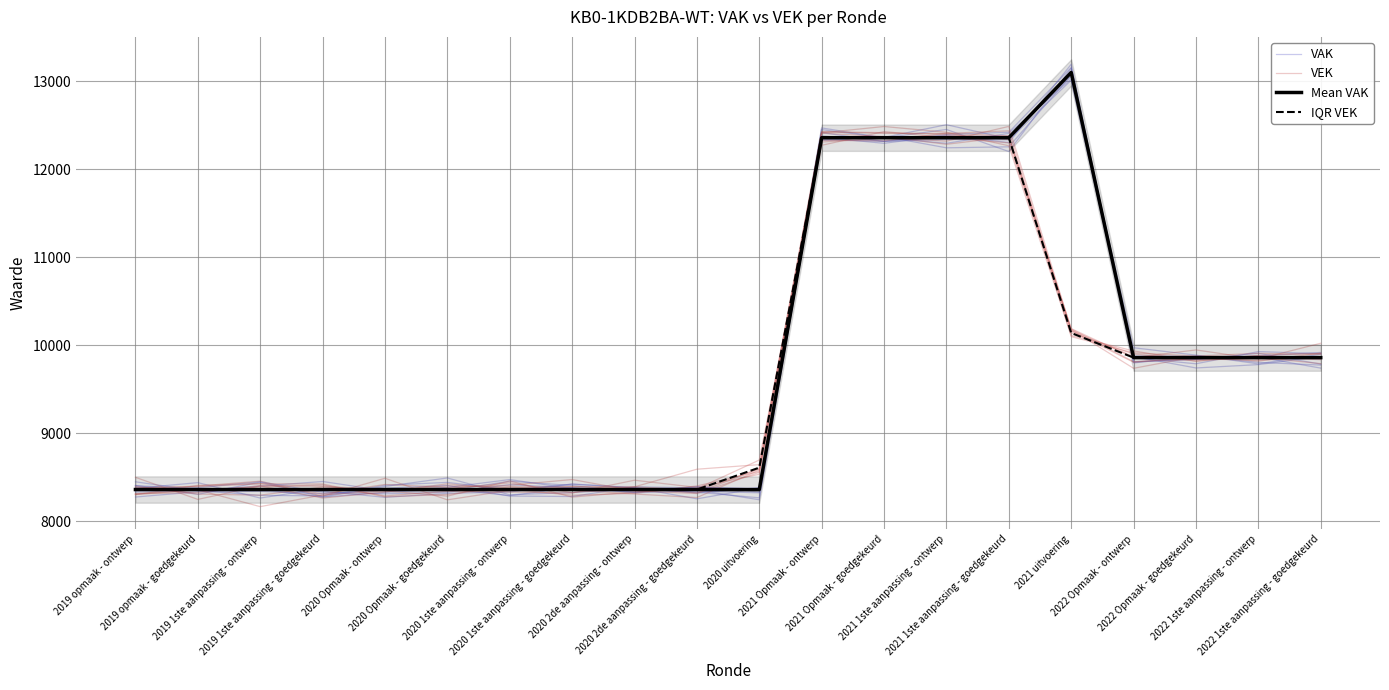

At which category is the sum across all series the highest?

2021 Opmaak - goedgekeurd